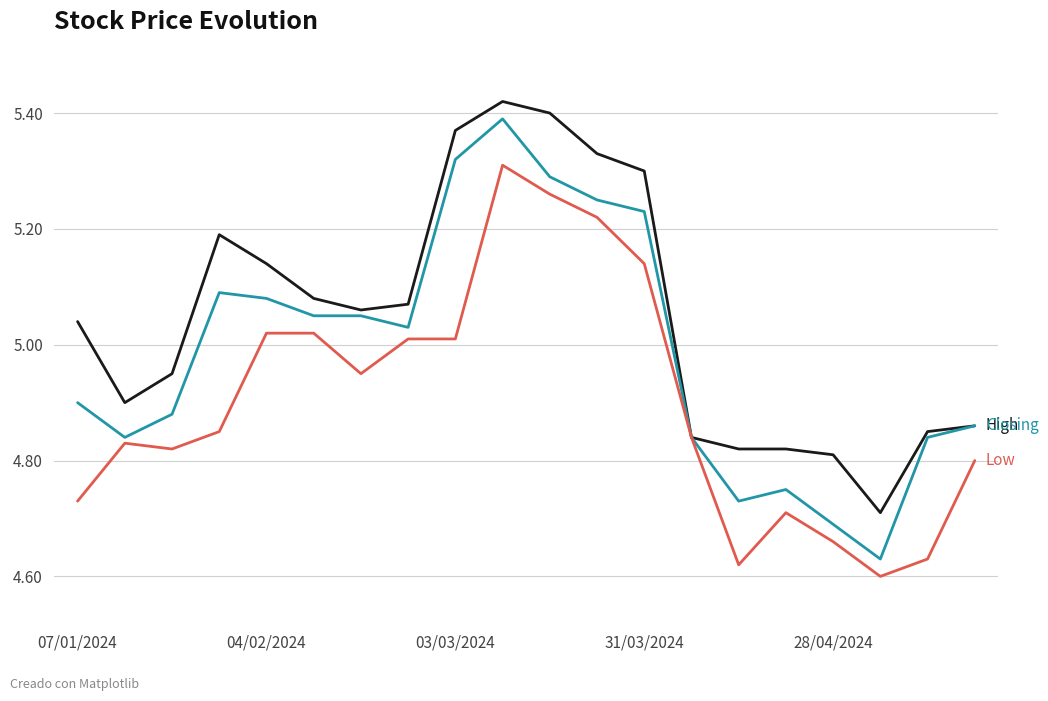

How many lines are shown in the chart?

3